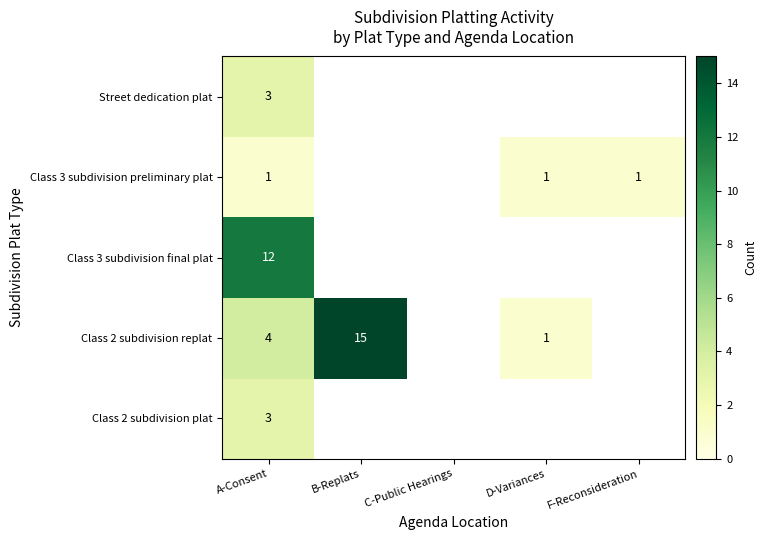

The Class 2 subdivision replat series shows 2 at D-Variances. True or false?

False